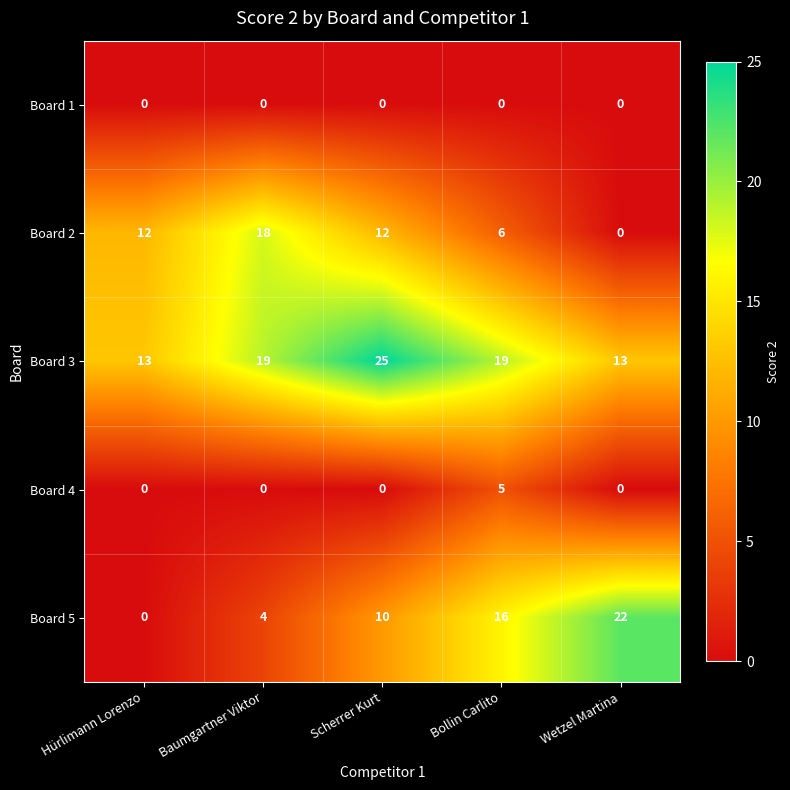

How many data points does each series have?

5